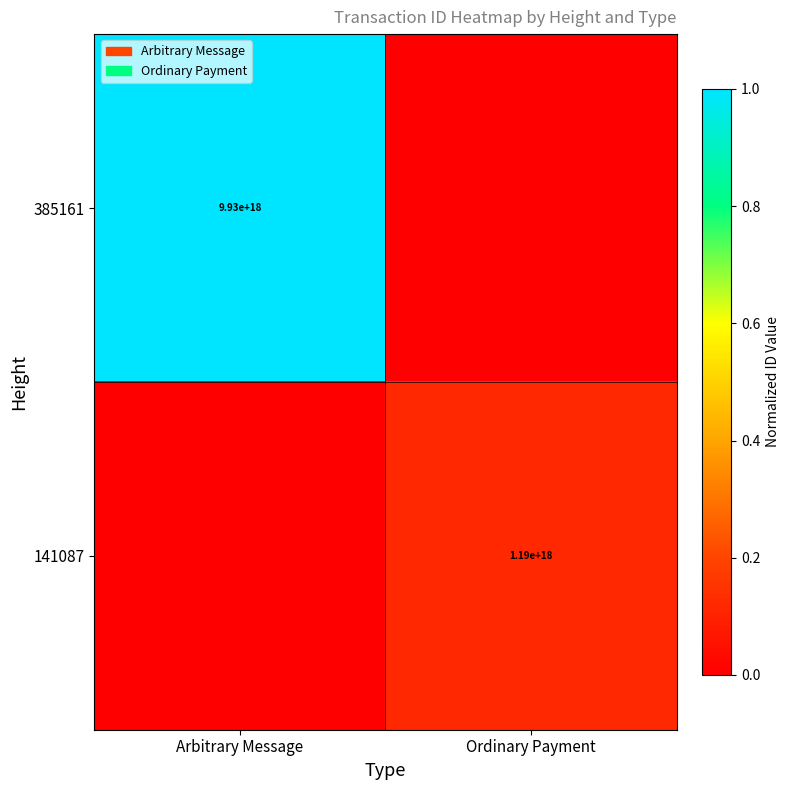

What is the difference between the highest and lowest values at Ordinary Payment?

0.1